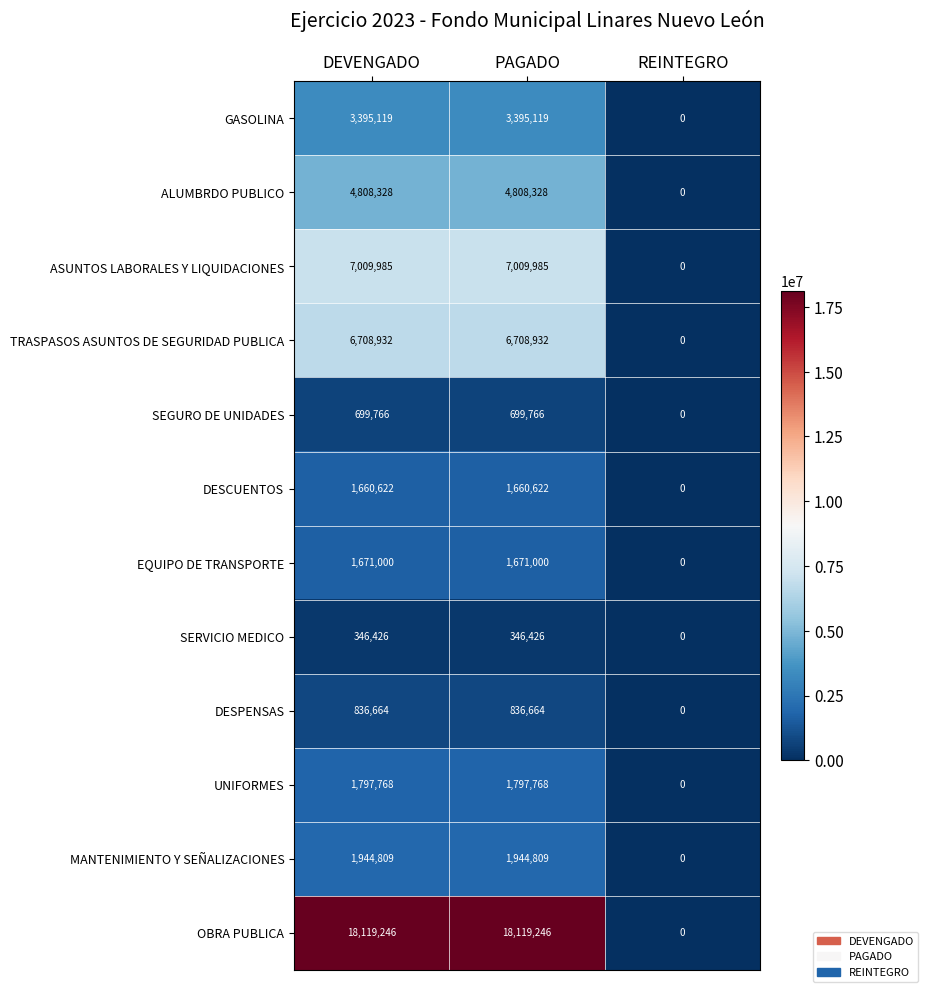

What is the total value across all series at DEVENGADO?

48998665